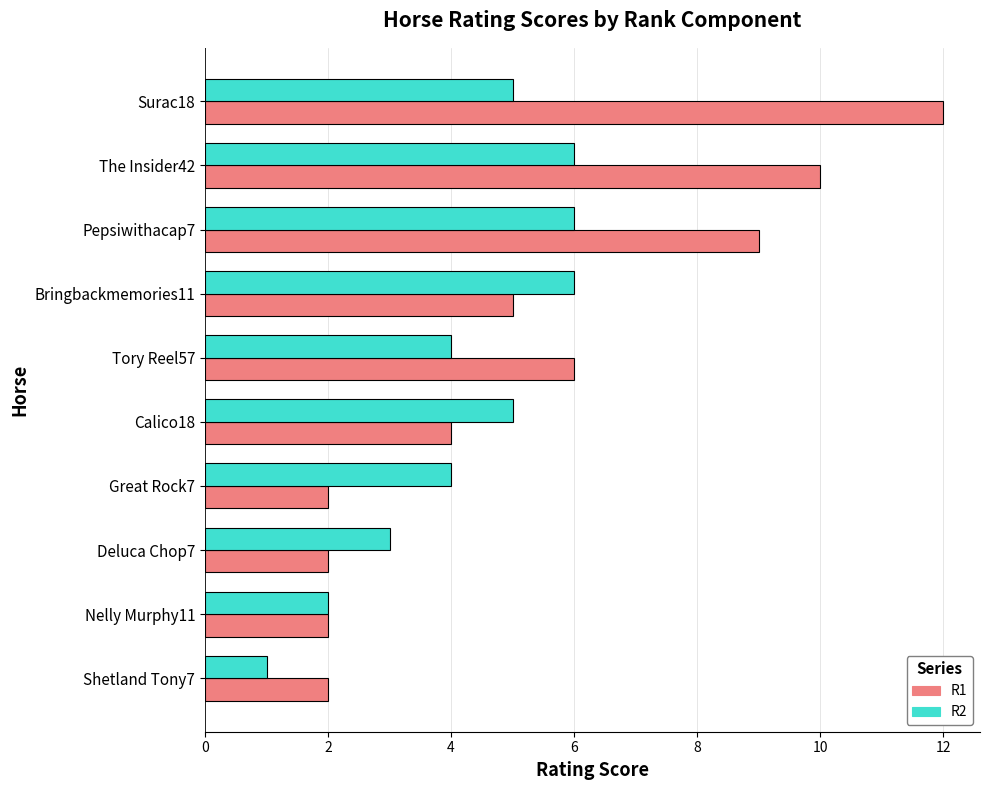

Is the value of R2 at Nelly Murphy11 greater than the value of R1 at Bringbackmemories11?

No